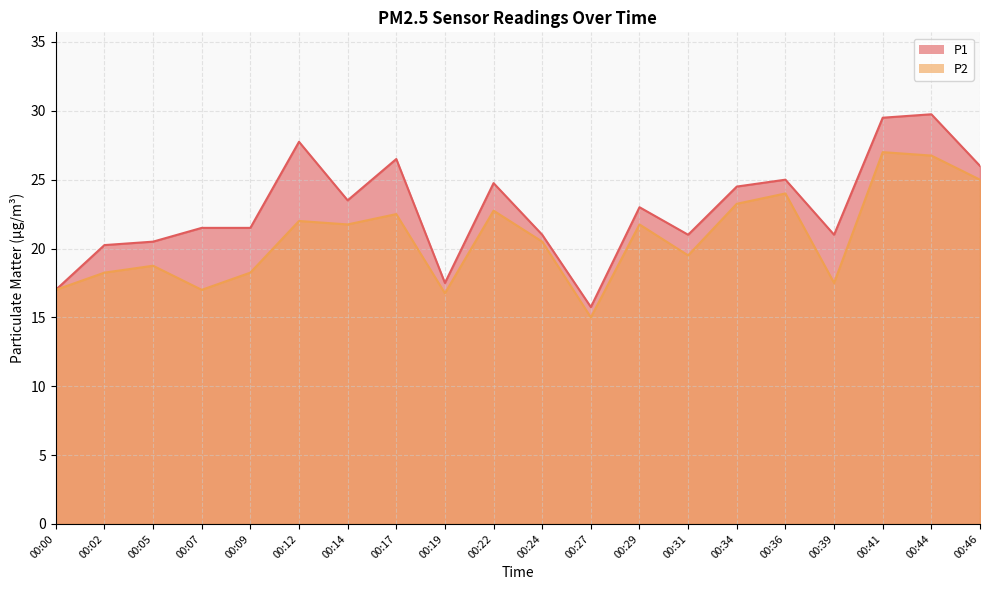

What is the difference between the maximum and minimum values in the P2 series?

12.0